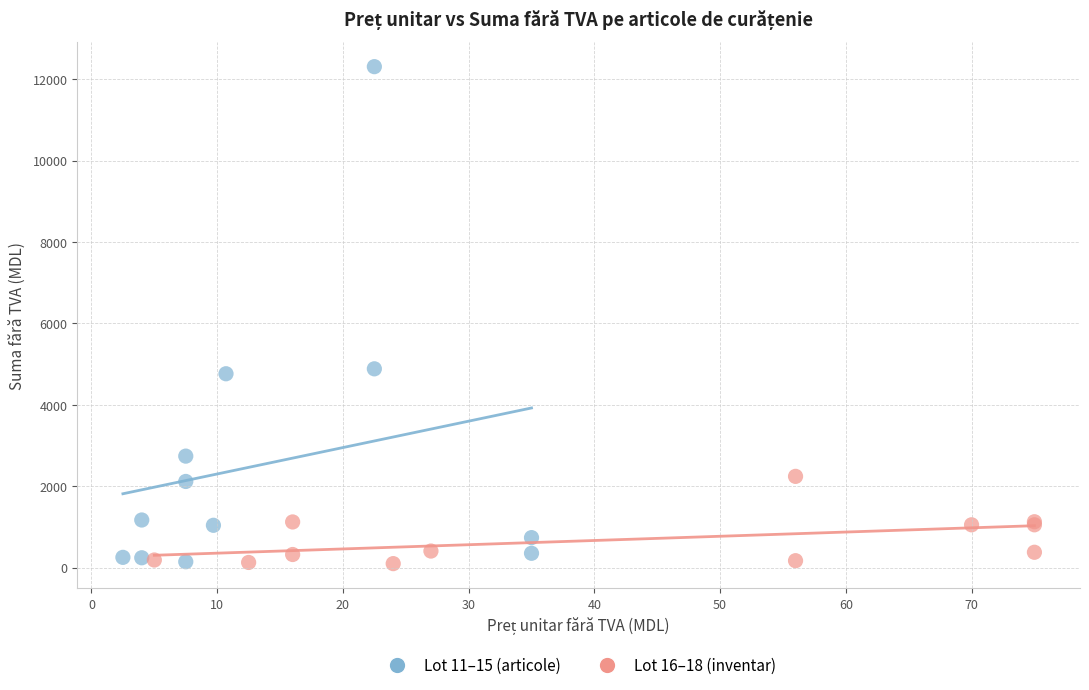

Which series has the widest spread of Y values?

Lot 11–15 (articole)